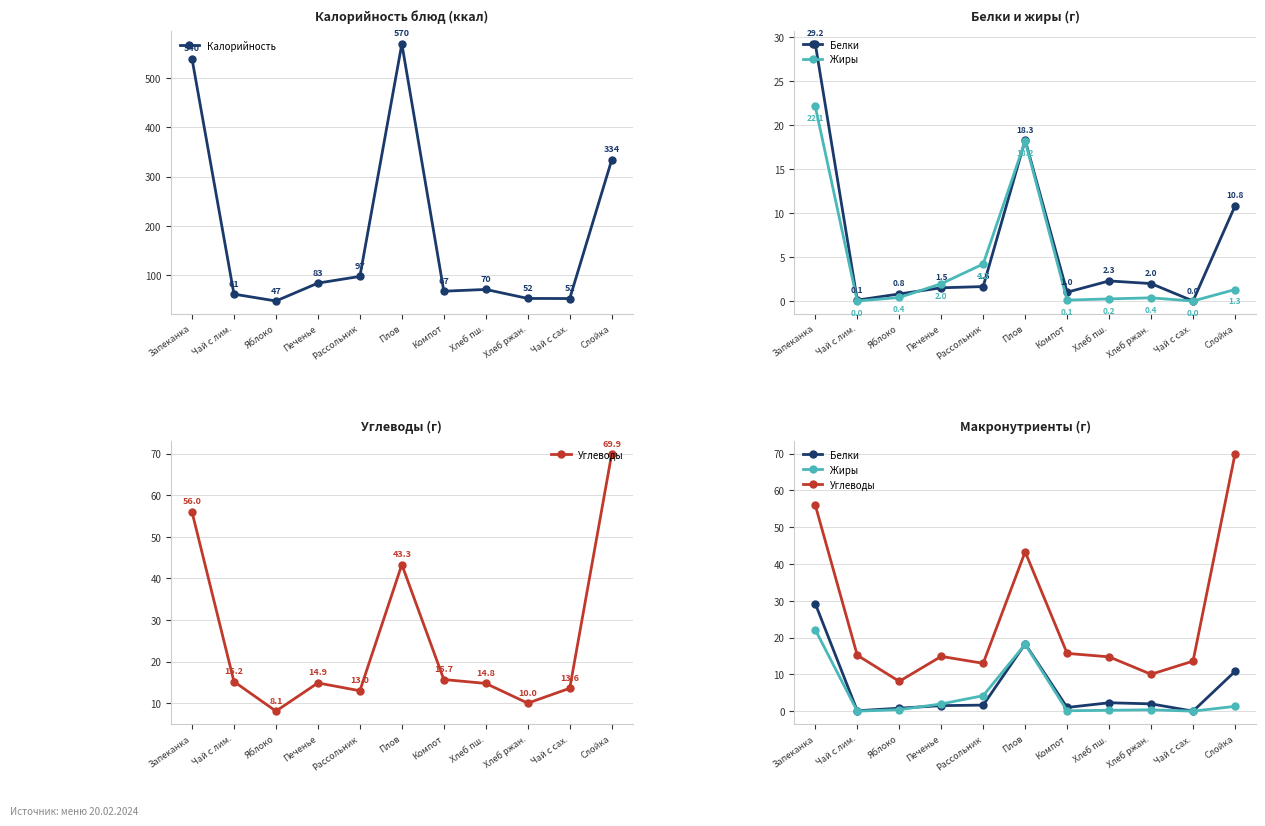

Does the chart have visible grid lines?

Yes